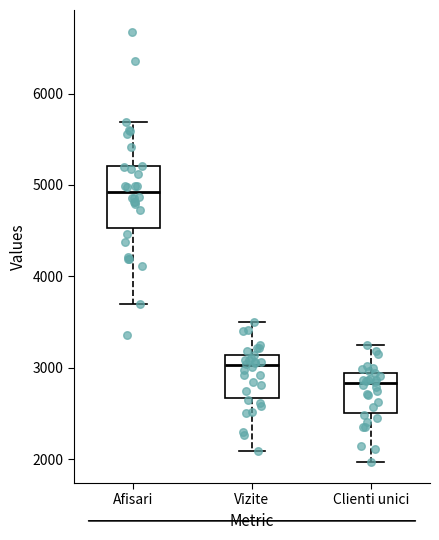

Comparing the boxes themselves (not the whiskers), which one is the tallest?

Afisari